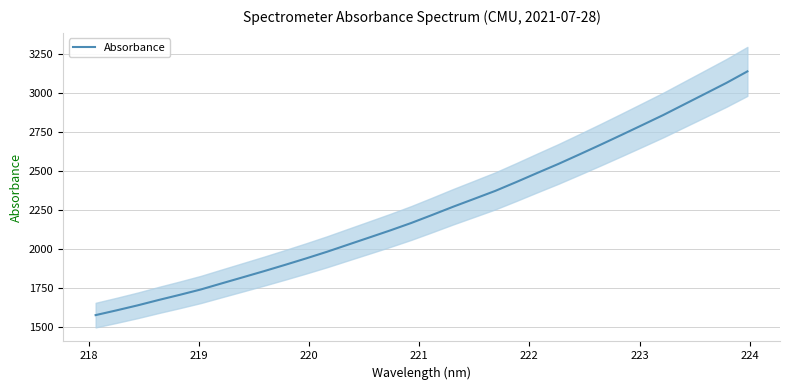

Does the chart have visible grid lines?

Yes